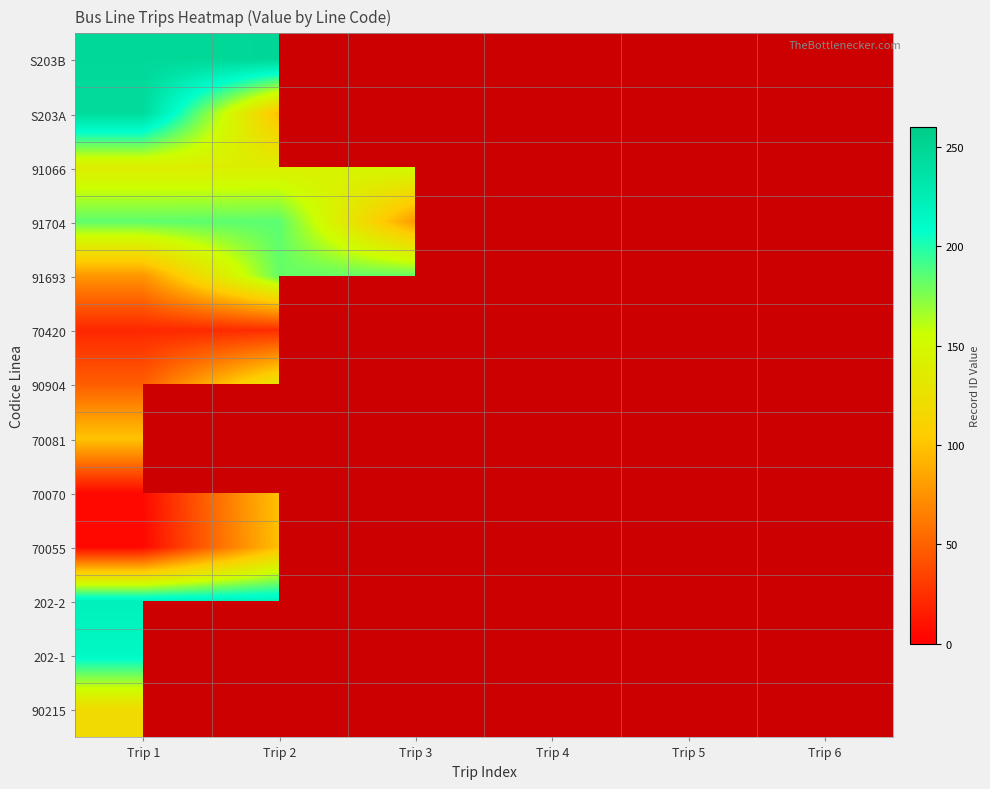

How many series are shown in this chart?

13